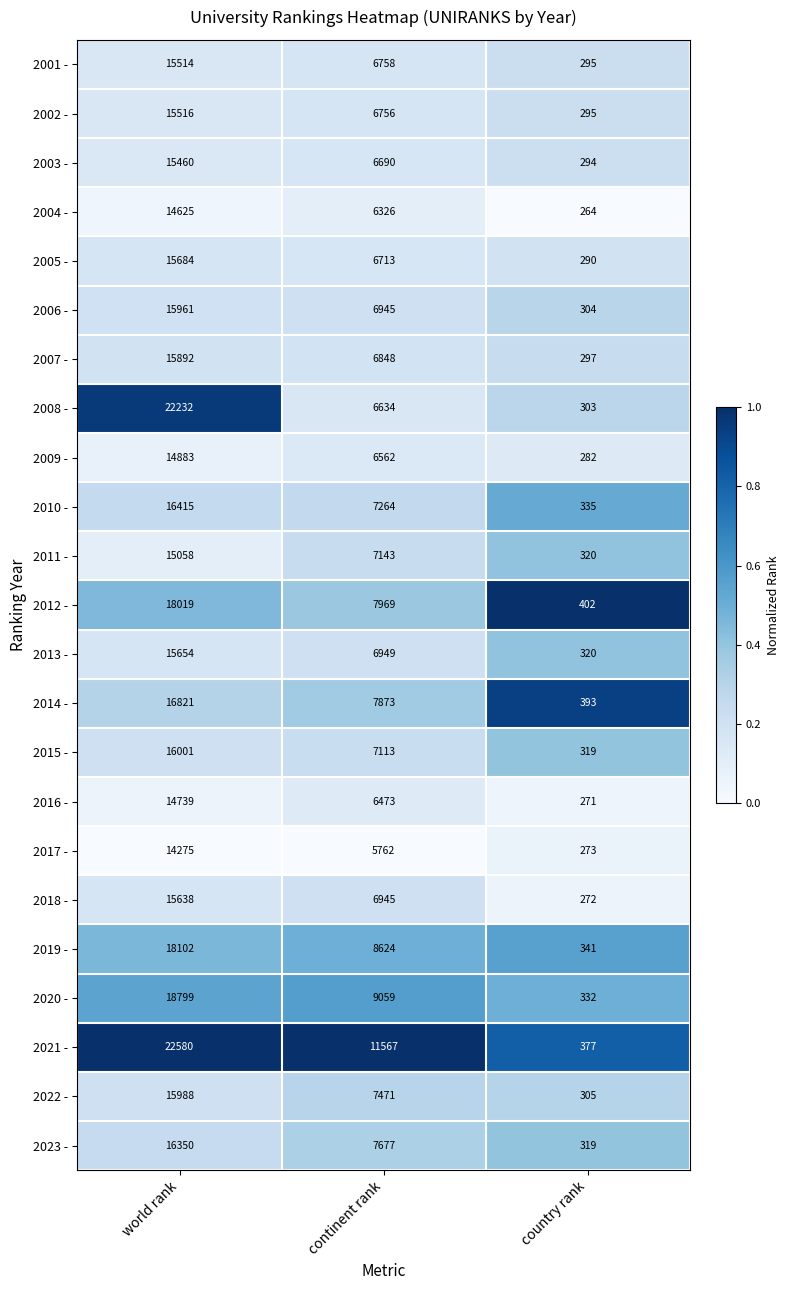

Which series has the largest range (max minus min)?

2021 -